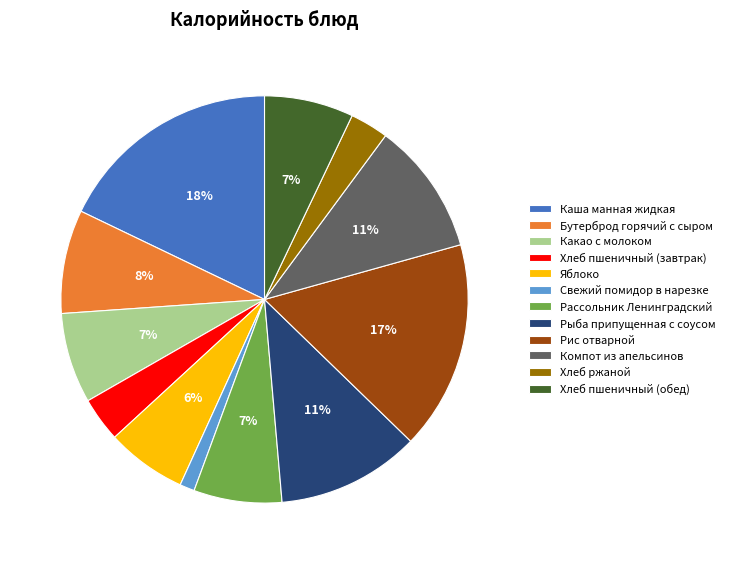

To the nearest percent, what is the combined percentage of Рассольник Ленинградский and Какао с молоком?

14%